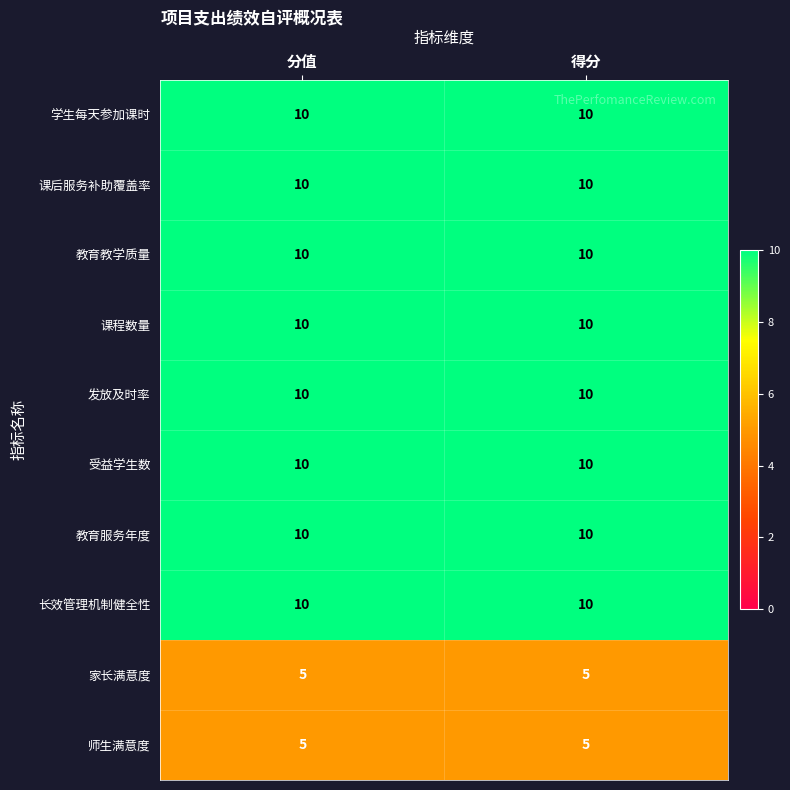

Reading left to right, what are all the values shown in this chart?

学生每天参加课时: 分值=10	得分=10
课后服务补助覆盖率: 分值=10	得分=10
教育教学质量: 分值=10	得分=10
课程数量: 分值=10	得分=10
发放及时率: 分值=10	得分=10
受益学生数: 分值=10	得分=10
教育服务年度: 分值=10	得分=10
长效管理机制健全性: 分值=10	得分=10
家长满意度: 分值=5	得分=5
师生满意度: 分值=5	得分=5